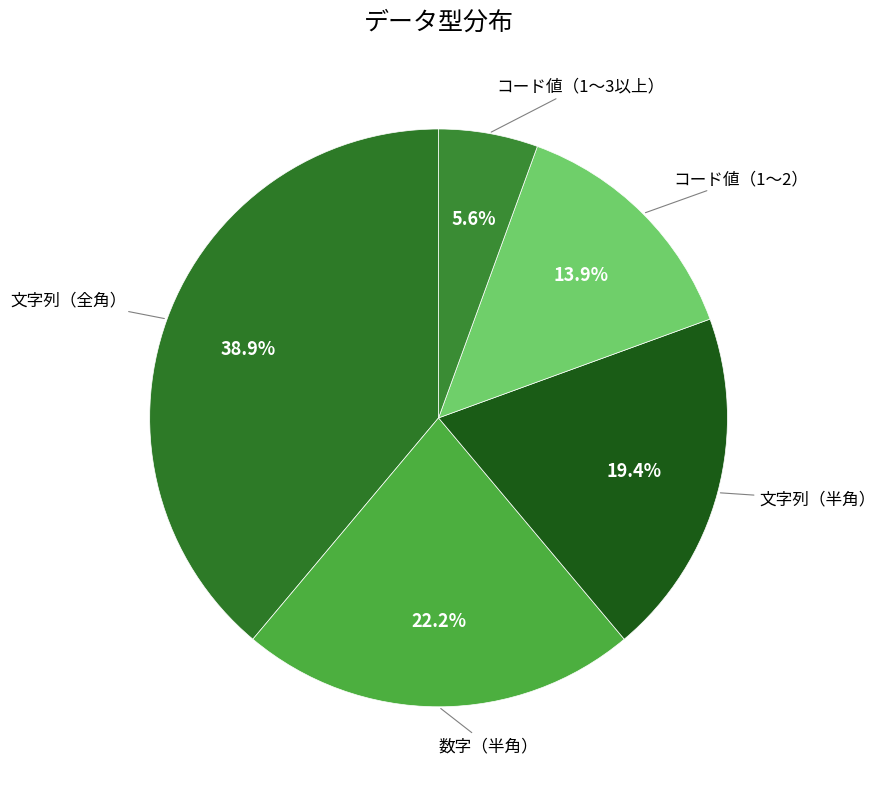

What is the ratio of the value at 数字（半角） to the value at 文字列（全角）?

0.6